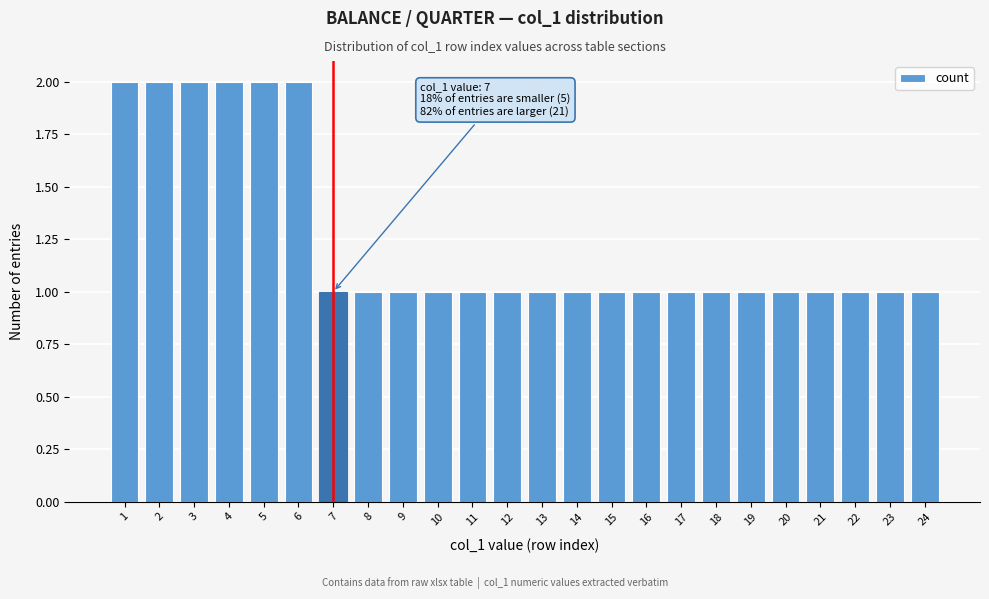

Reading left to right, list all the values displayed in this chart.

2	2	2	2	2	2	1	1	1	1	1	1	1	1	1	1	1	1	1	1	1	1	1	1